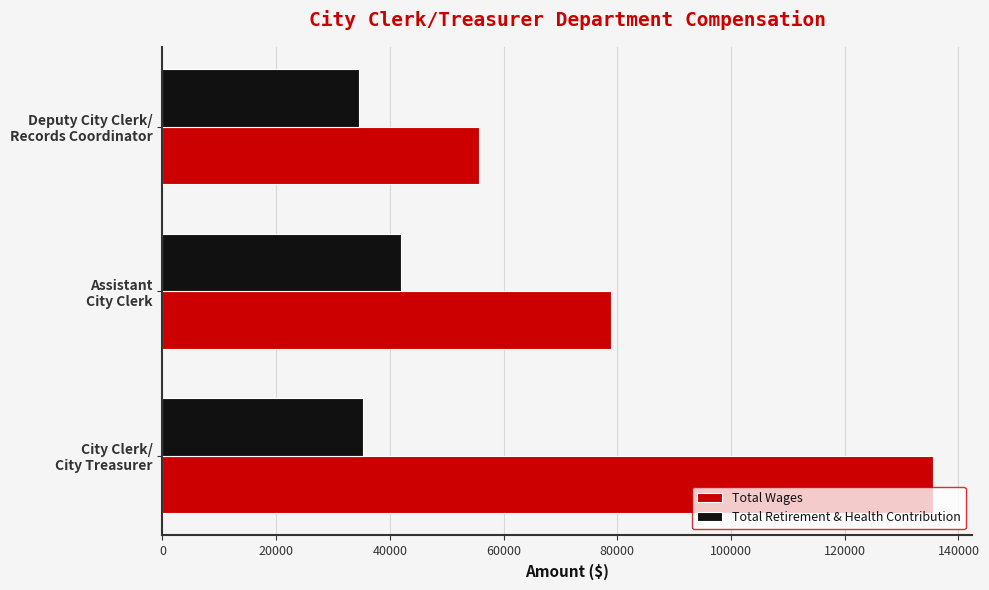

What is the highest value of the Total Wages series?

135580